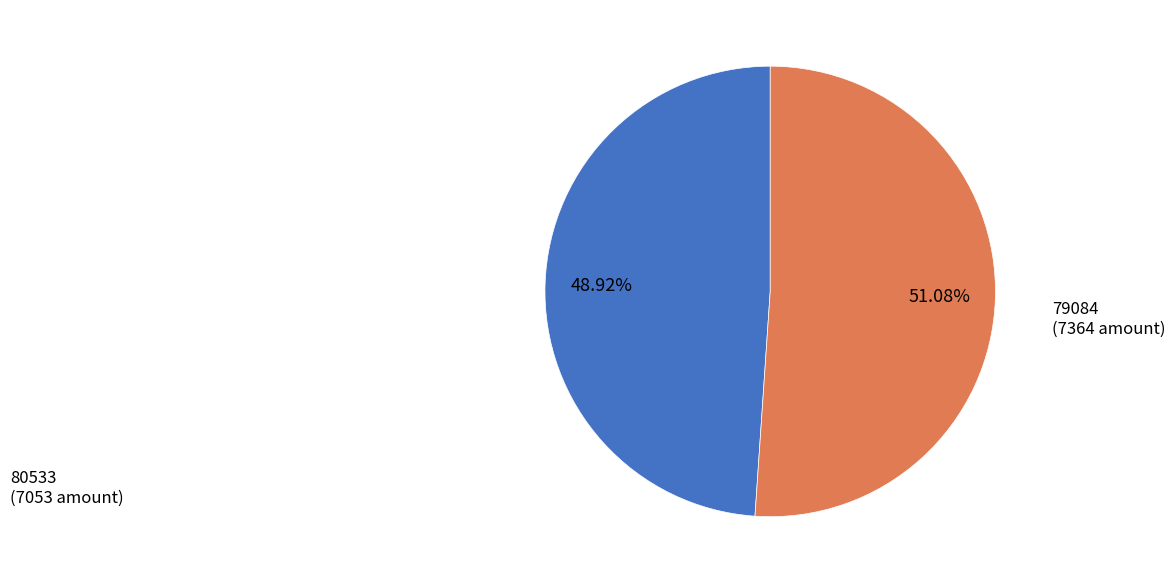

To the nearest percent, what is the average slice percentage?

50%